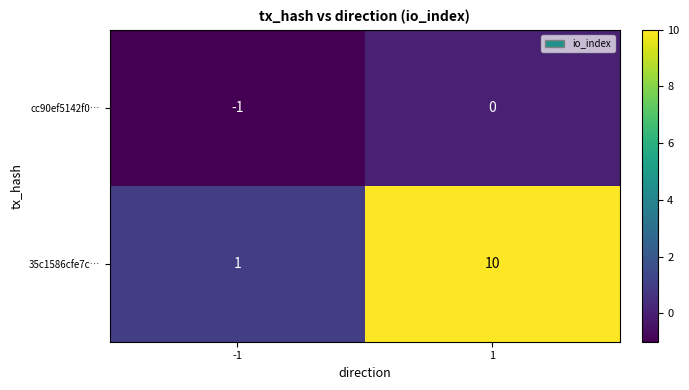

What is the greatest value displayed?

10